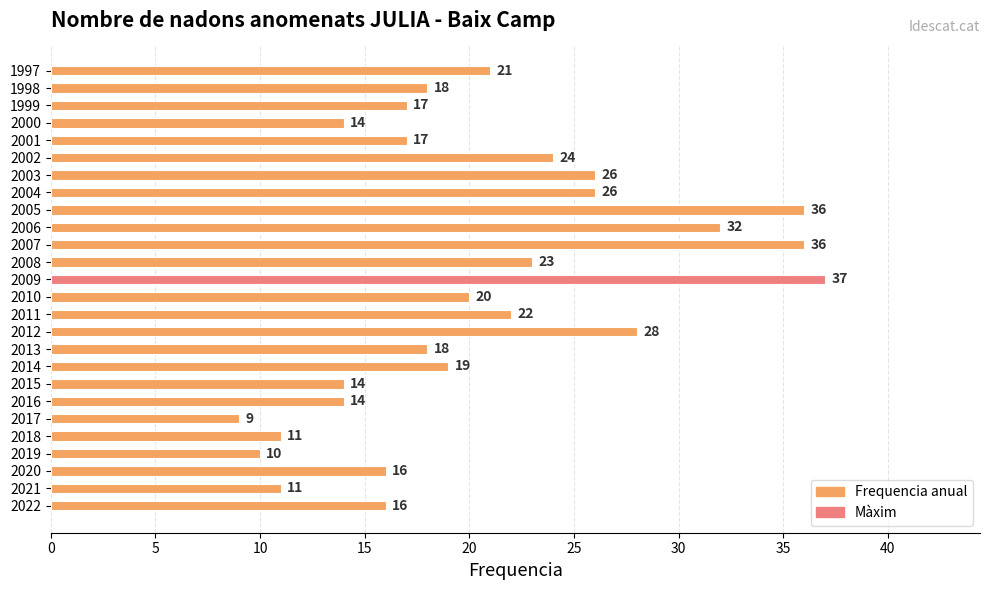

How many data points does each series have?

26